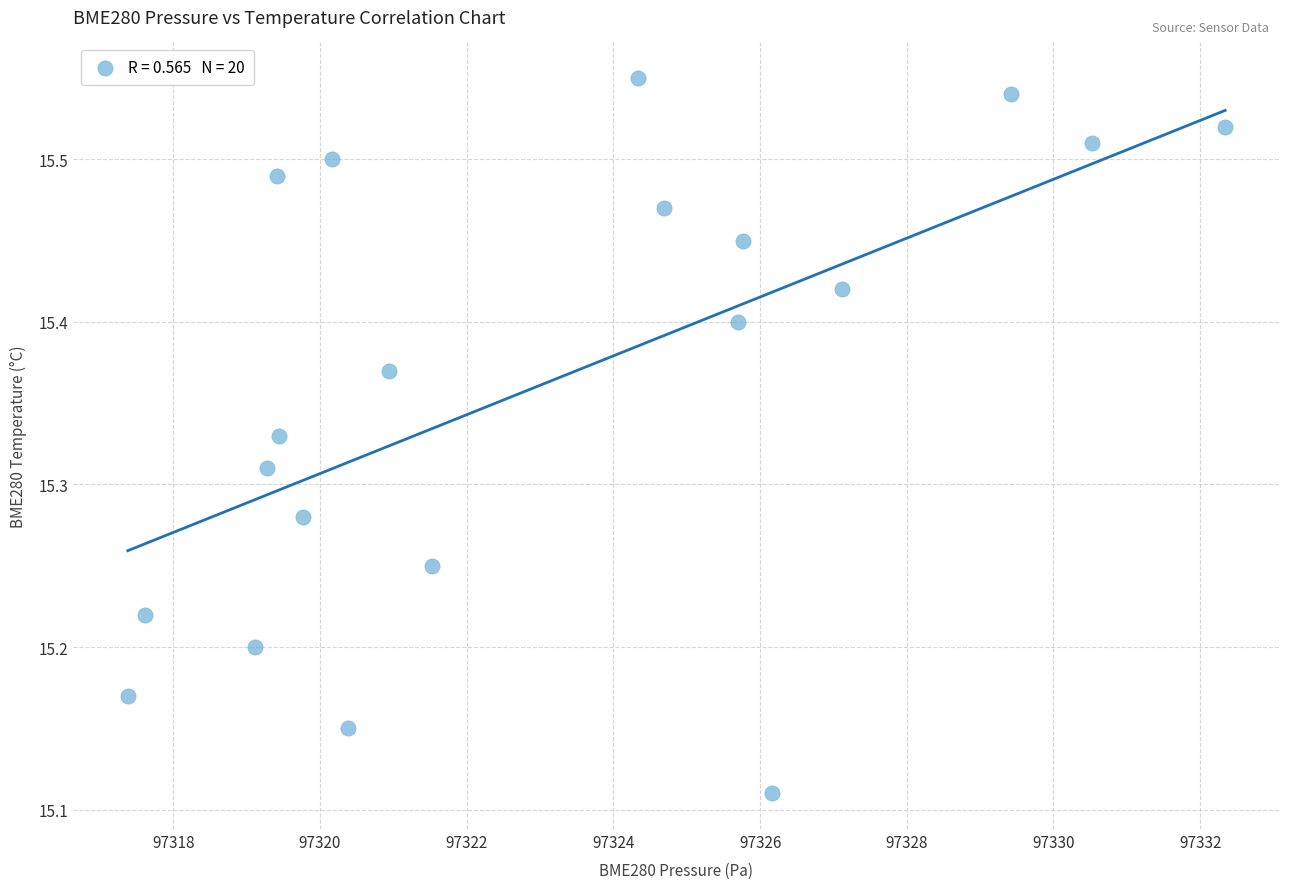

What is the range of Y values (max minus min)?

0.4